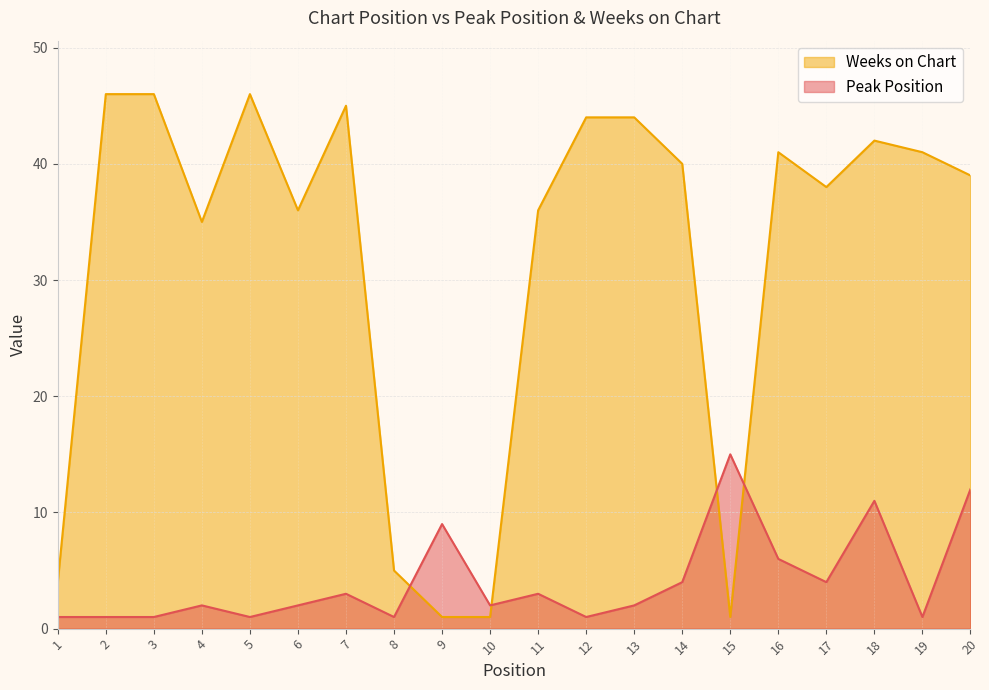

At which label does Peak Position reach its peak?

15